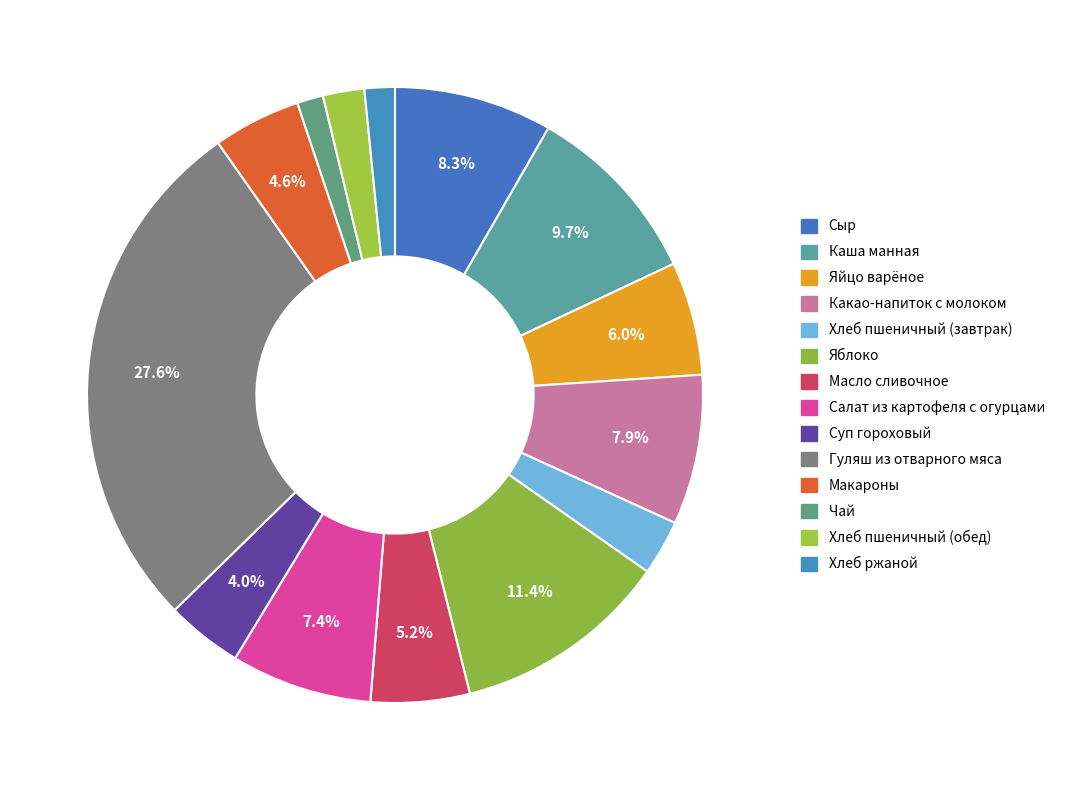

True or false: Яйцо варёное accounts for 6% of the total.

True